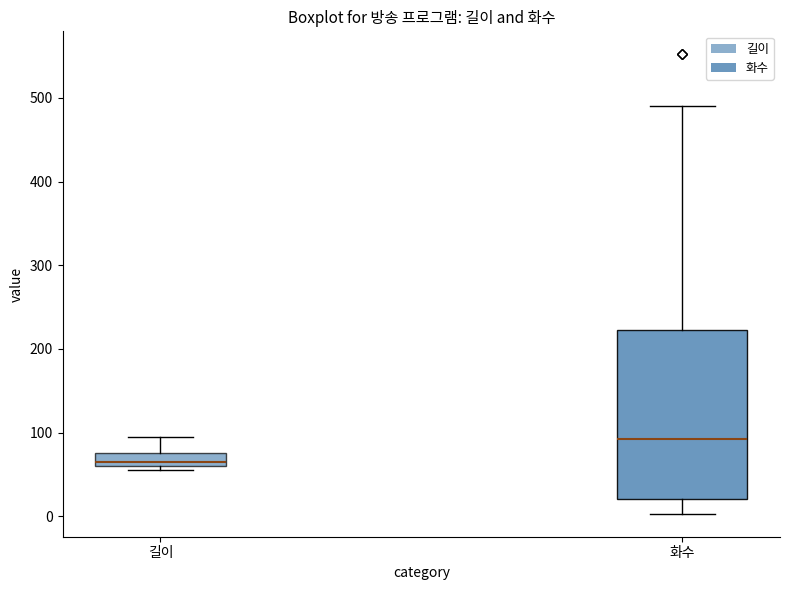

Where is the lower edge of the box for 길이 on the y-axis? The values are not printed on the chart, so give them approximately, as read against the axis.

60